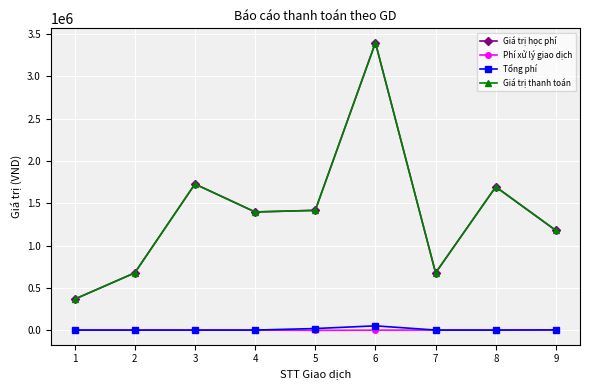

What is the spread (max minus min) of values at 7?

675700